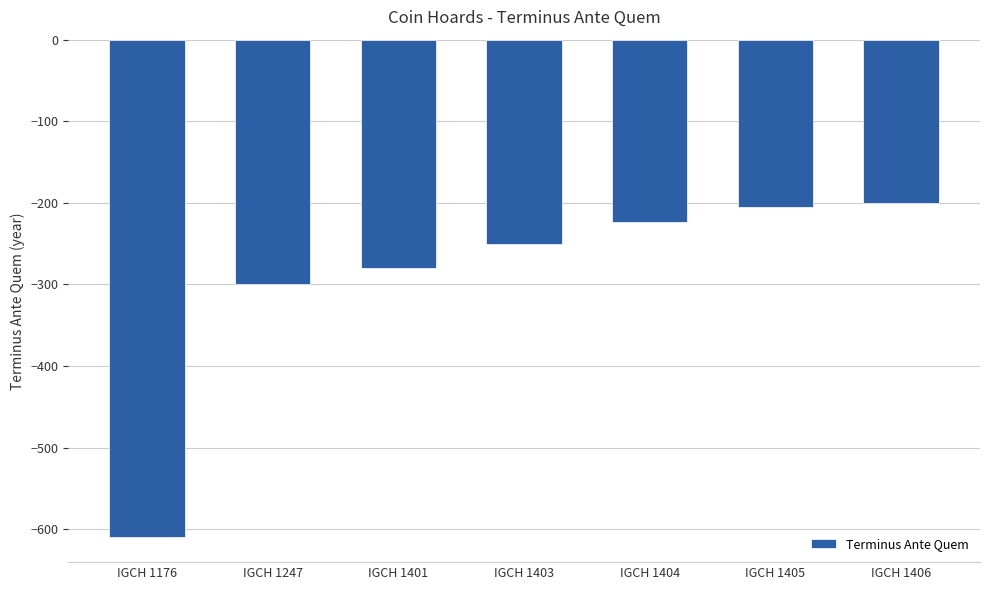

Does the chart contain stacked bars?

No